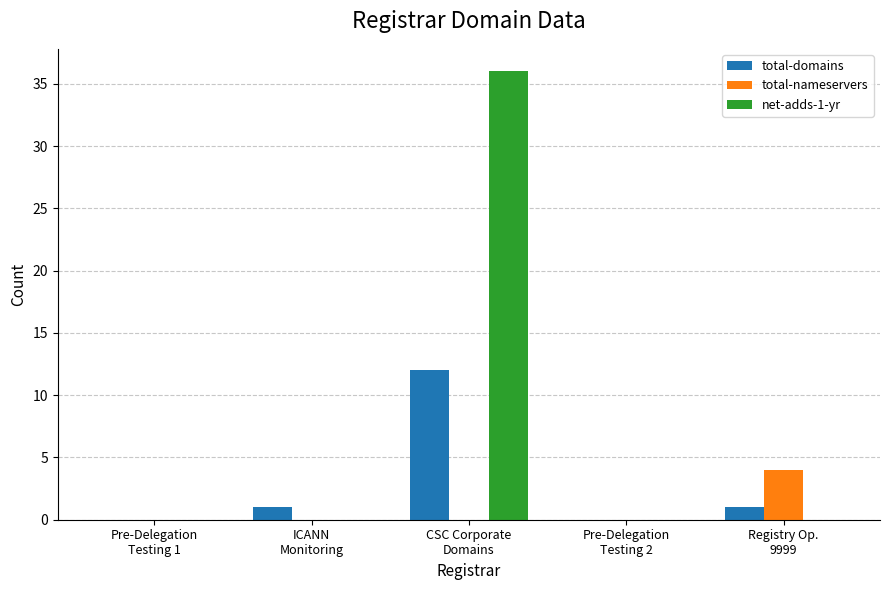

Reading left to right, transcribe all the data shown in this chart.

total-domains: 0	1	12	0	1
total-nameservers: 0	0	0	0	4
net-adds-1-yr: 0	0	36	0	0